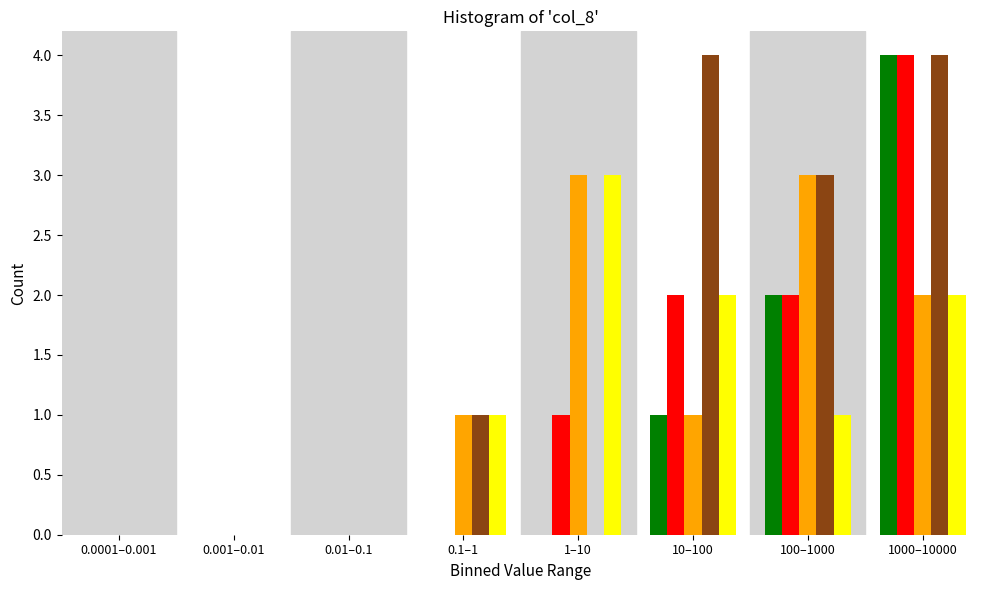

What is the maximum value shown in the chart?

4